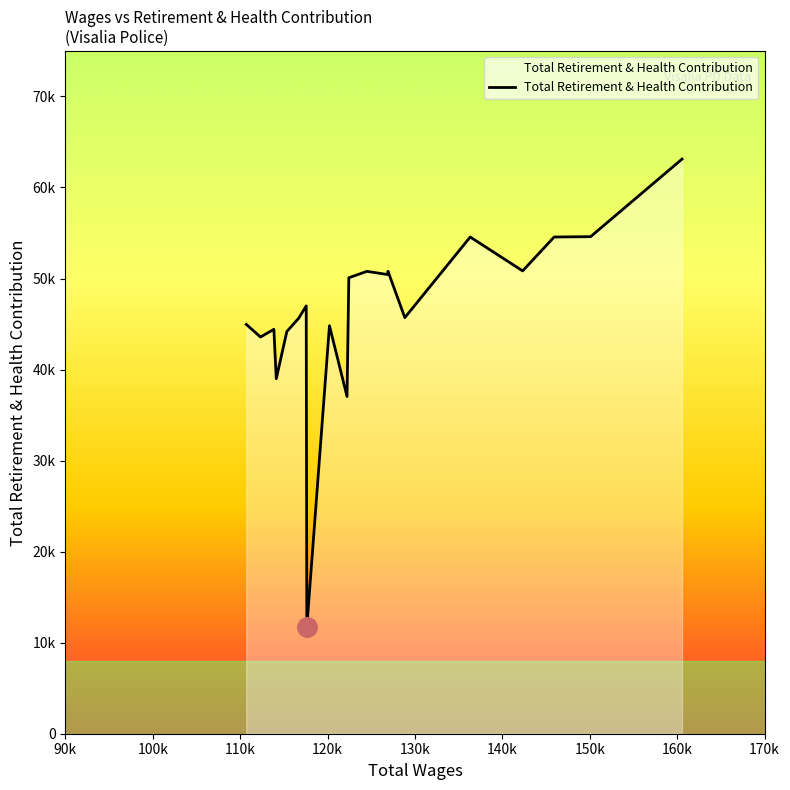

Is this an area chart (filled region under the line)?

Yes